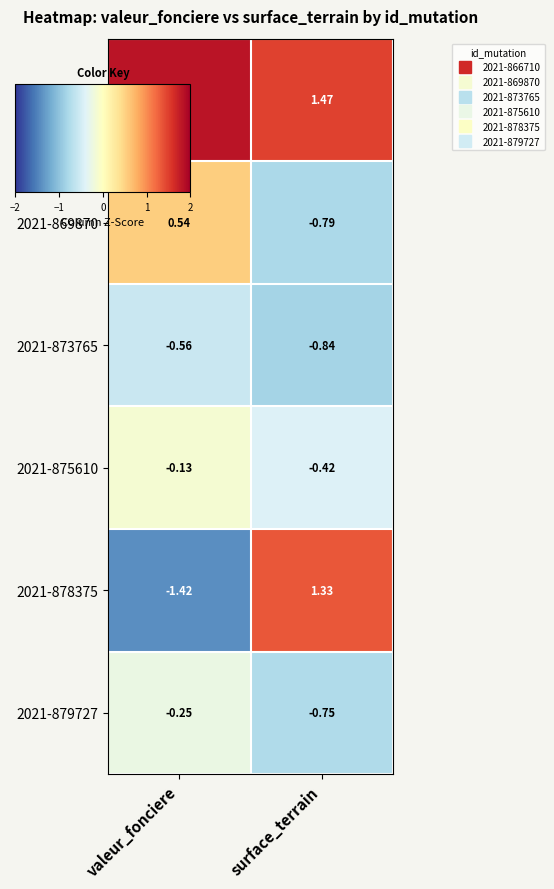

List the labels in order of 2021-873765 value, largest first.

valeur_fonciere, surface_terrain